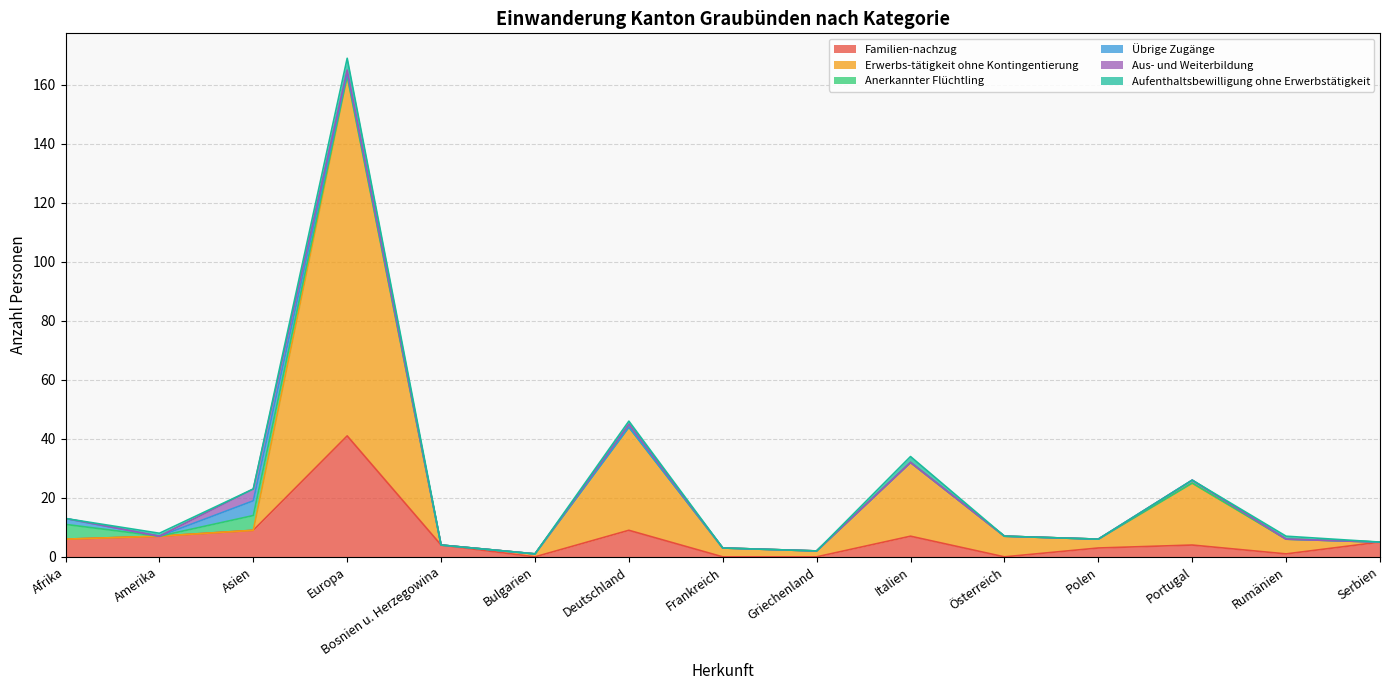

At Italien, list the series in order from smallest to largest.

Anerkannter Flüchtling, Übrige Zugänge, Aus- und Weiterbildung, Aufenthaltsbewilligung ohne Erwerbstätigkeit, Familien-nachzug, Erwerbs-tätigkeit ohne Kontingentierung